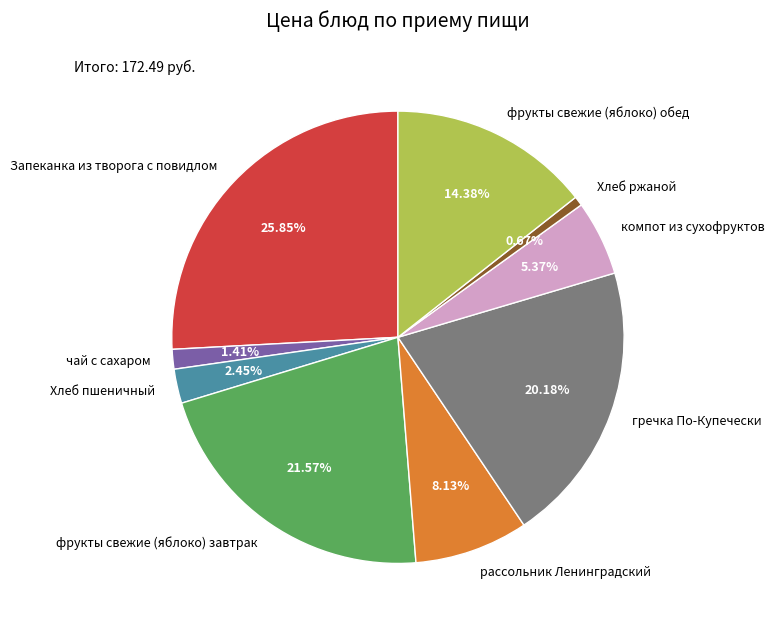

Does any single category account for the majority?

No